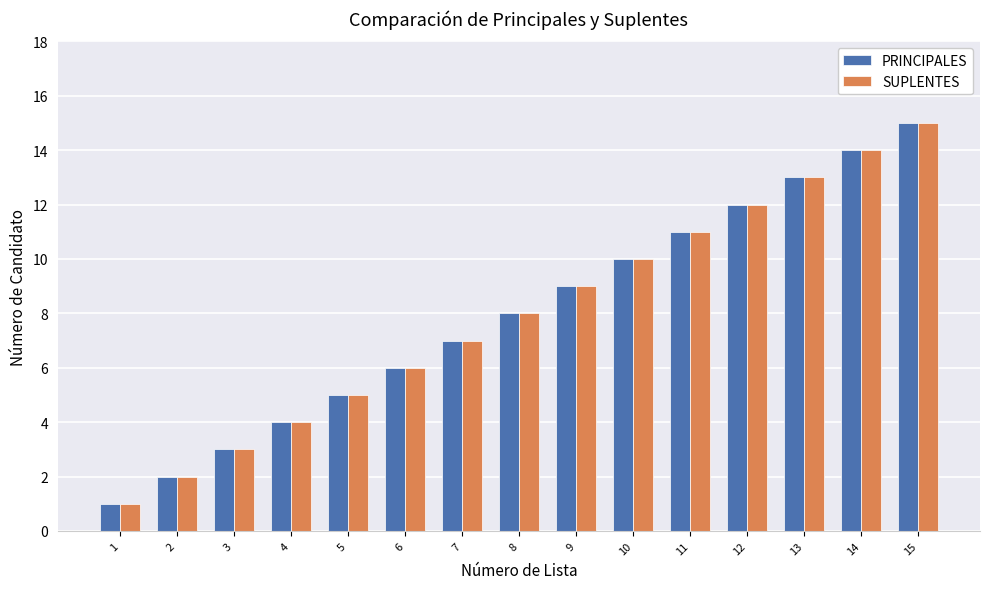

What is the sum of all PRINCIPALES values?

120